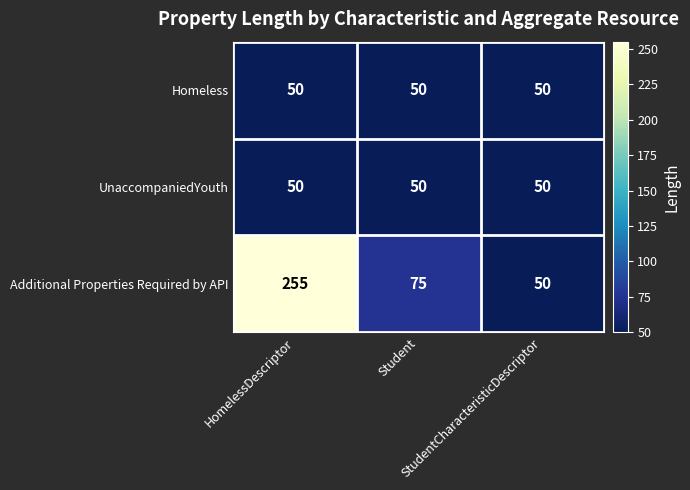

At which category is the sum across all series the highest?

HomelessDescriptor